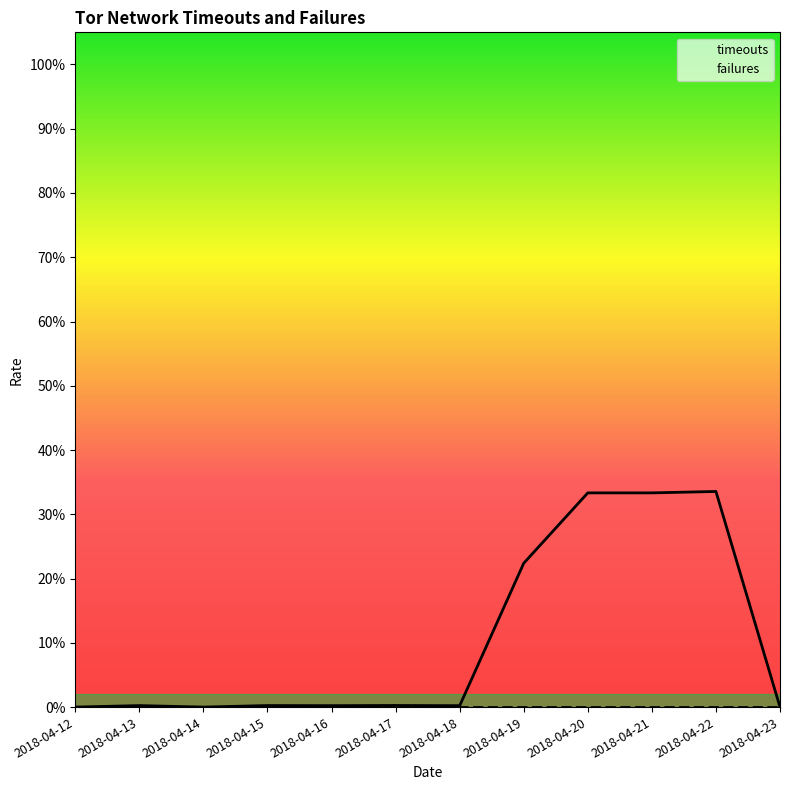

What are all the series names shown in the legend?

timeouts, failures